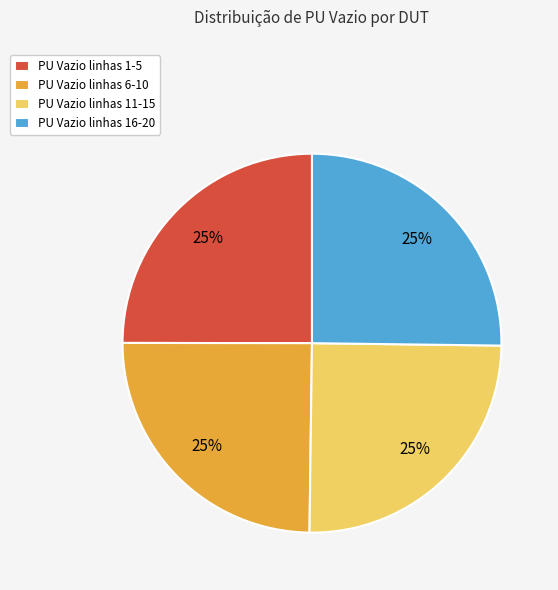

Is it true that PU Vazio linhas 1-5 is 32% of the pie?

False